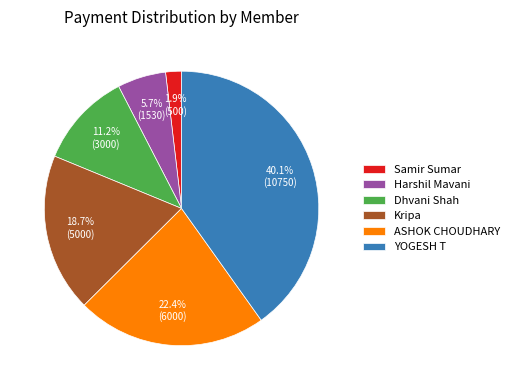

Approximately how many times larger is the value at Dhvani Shah compared to Kripa?

0.6